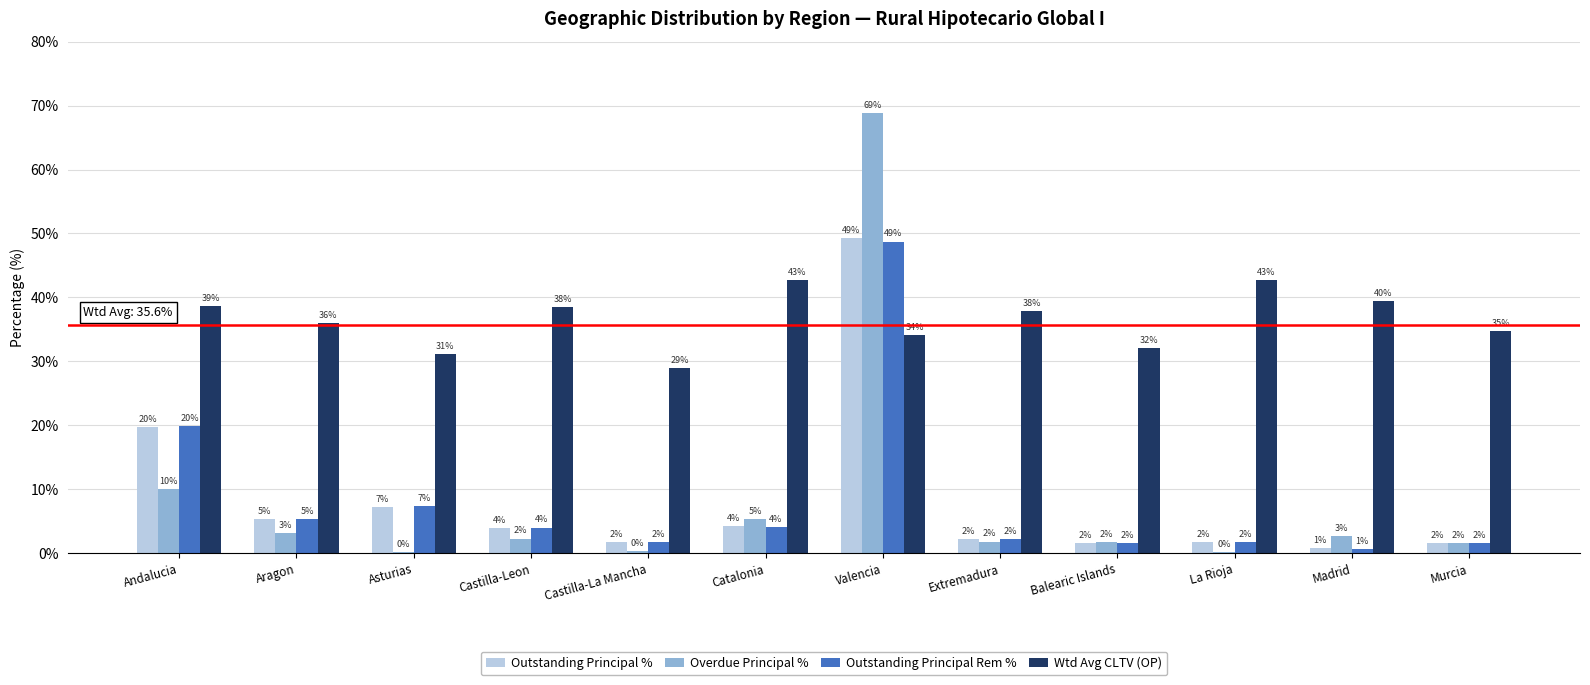

What is the sum of all Outstanding Principal Rem % values?

99.7